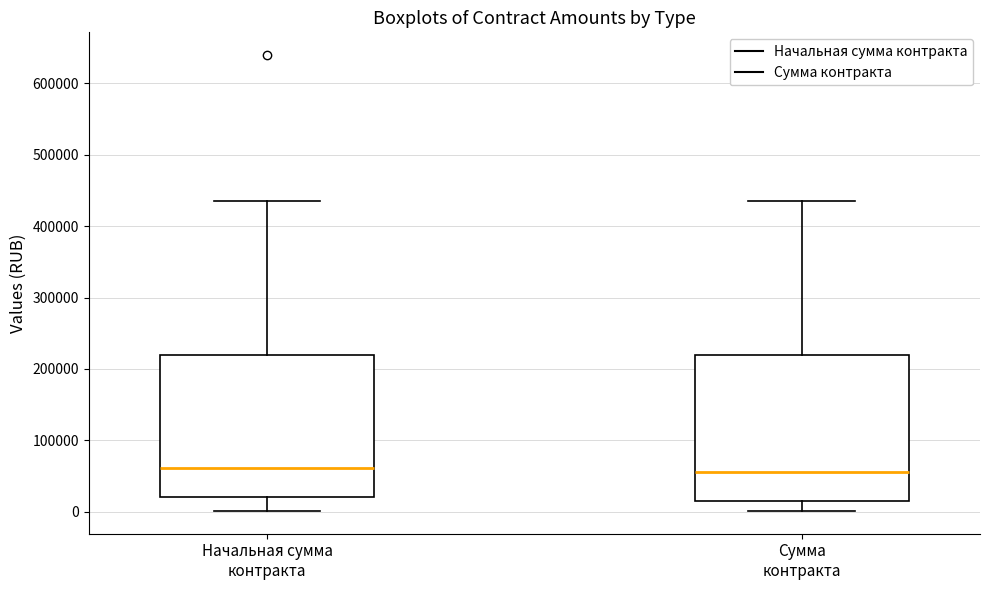

Reading left to right, transcribe this box plot: for each box, give where its median line is, the range the box spans, and where its two whiskers end, as read against the y-axis. The values are not printed on the chart, so give them approximately, as read against the axis.

Начальная сумма контракта: median 60000, box 20000 to 220000, whiskers 0 to 440000
Сумма контракта: median 60000, box 20000 to 220000, whiskers 0 to 440000